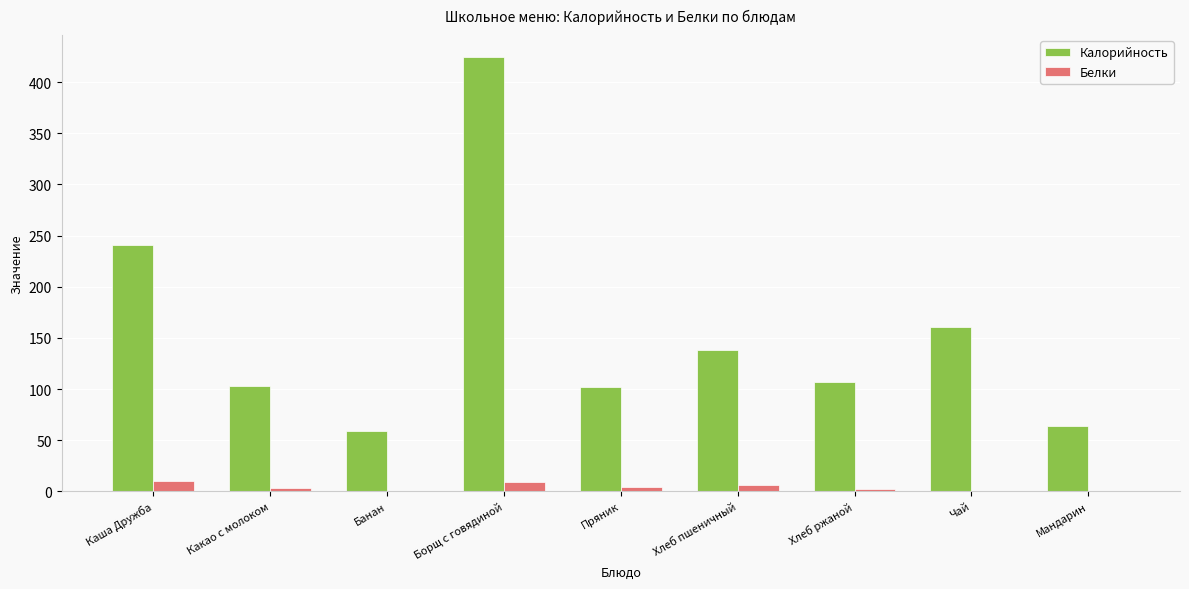

Does the chart contain stacked bars?

No